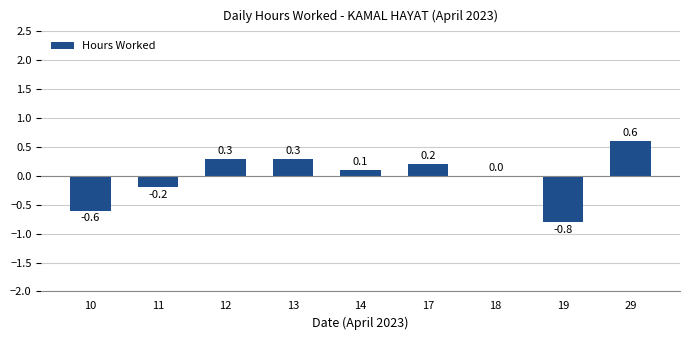

The chart shows a value of 0.3 at 13. True or false?

True